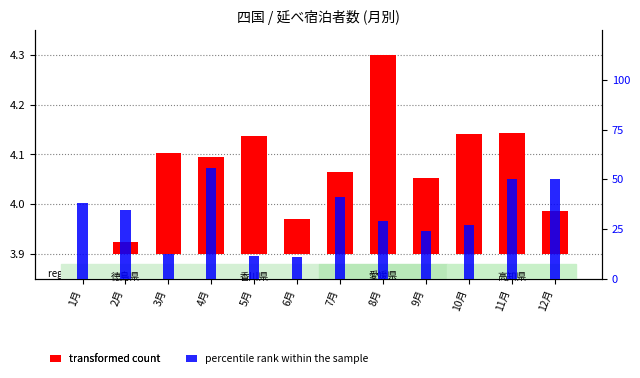

True or false: percentile rank within the sample has a value of 40.9 at 7月.

True